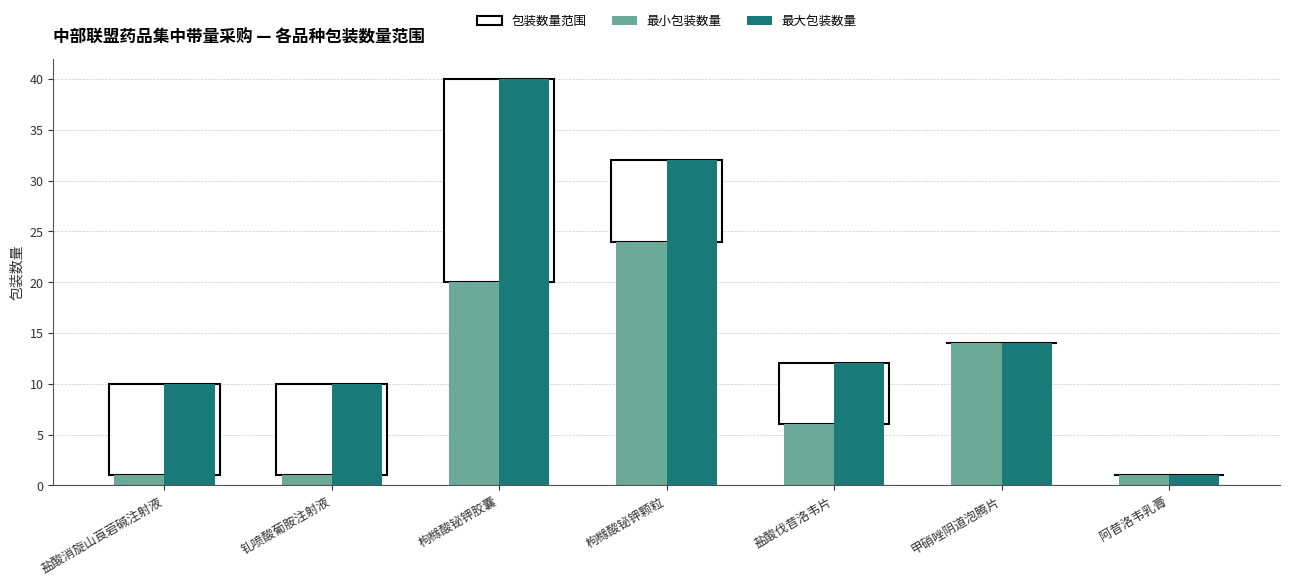

Reading left to right, list all the values displayed in this chart.

最小包装数量: 1	1	20	24	6	14	1
最大包装数量: 10	10	40	32	12	14	1